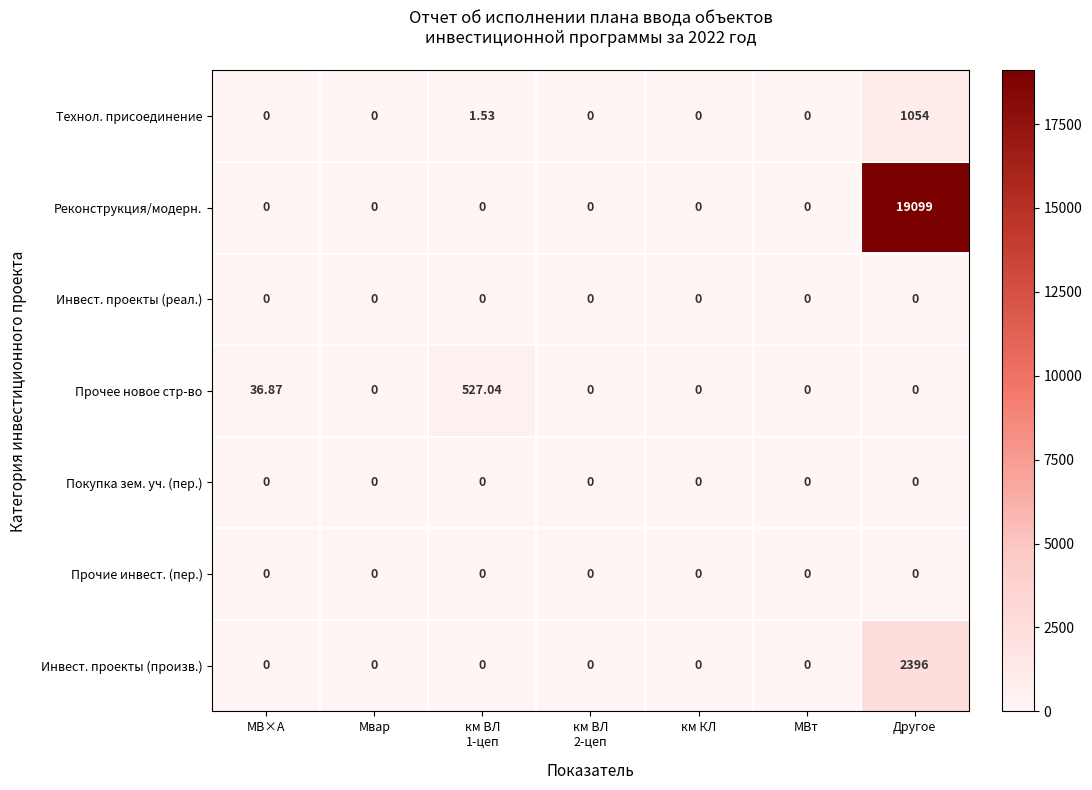

At which category is the sum across all series the highest?

Другое